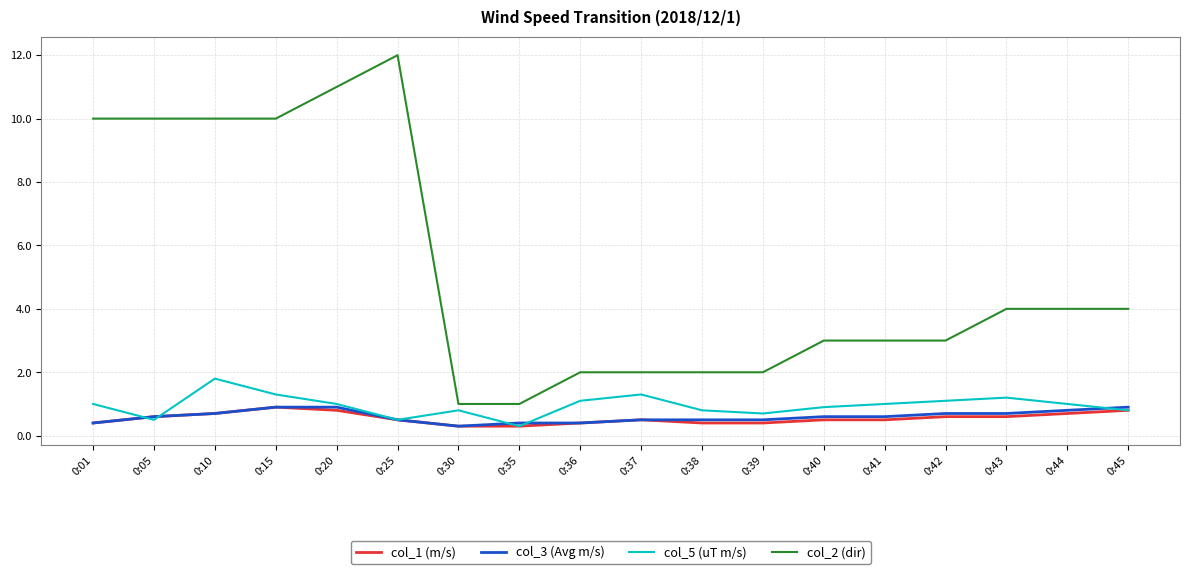

Which category has the lowest value in the col_5 (uT m/s) series?

0:35